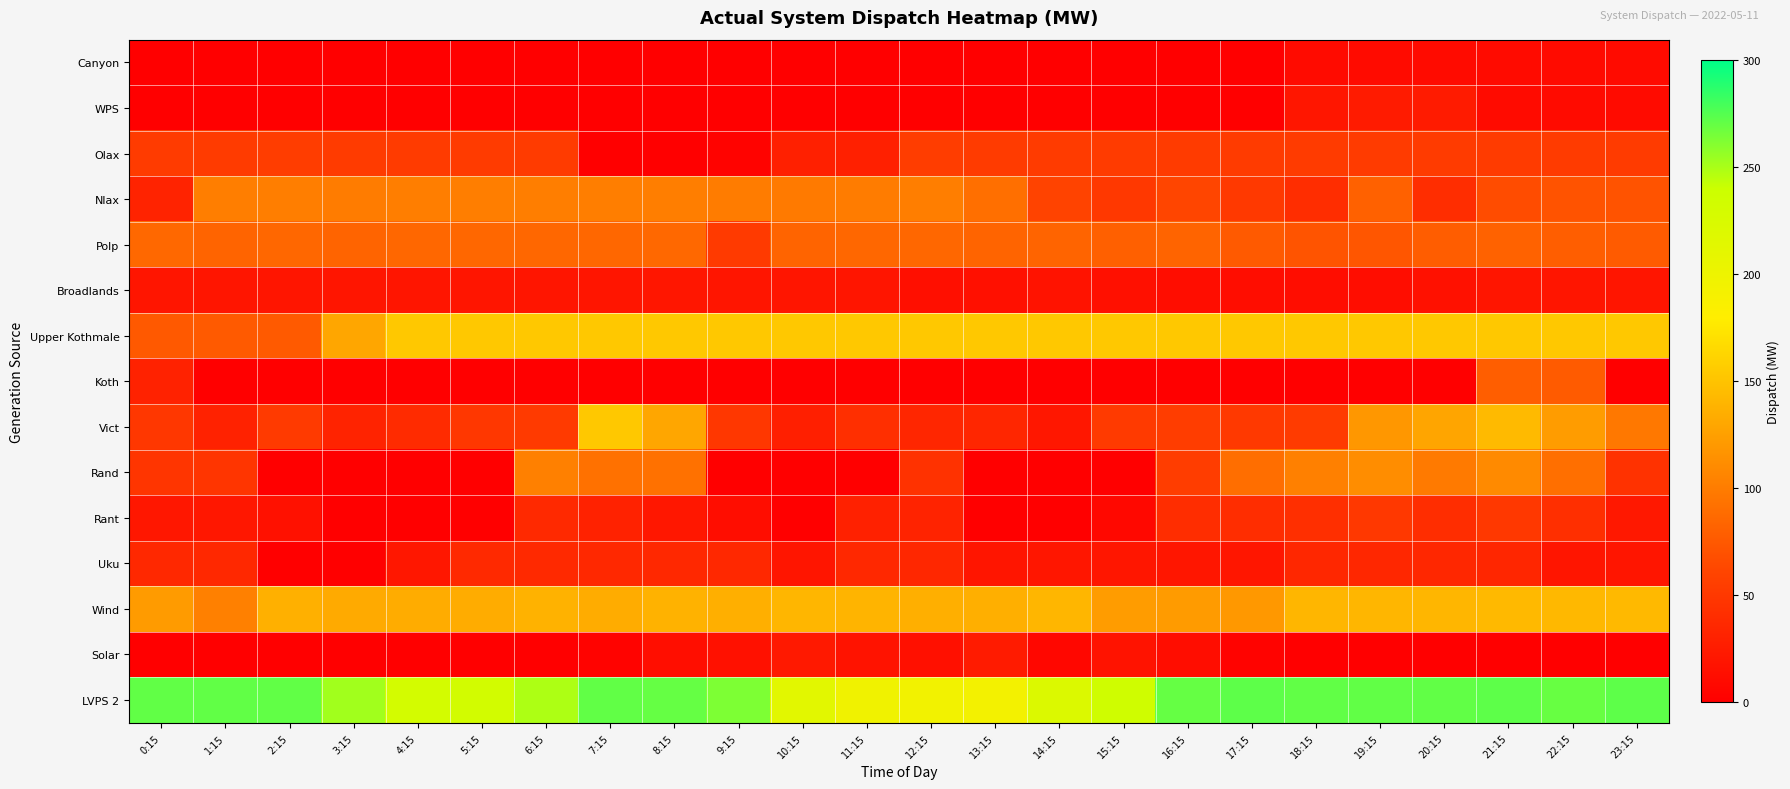

At 14:15, list the series in order from smallest to largest.

Canyon, WPS, Koth, Rand, Rant, Solar, Broadlands, Uku, Vict, Olax, Nlax, Polp, Wind, Upper Kothmale, LVPS 2